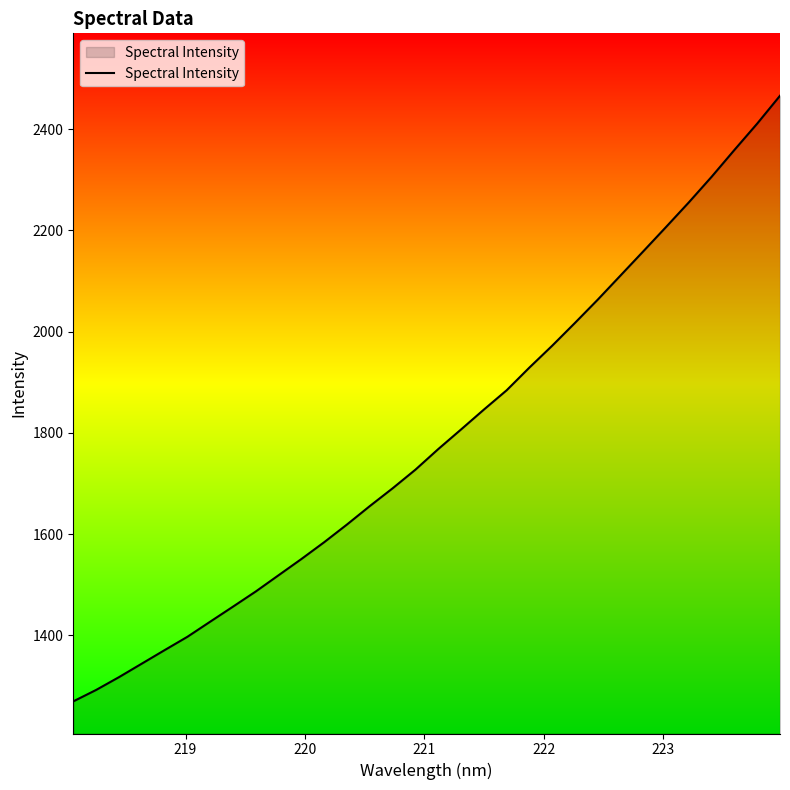

What is the maximum value shown in the chart?

2466.3